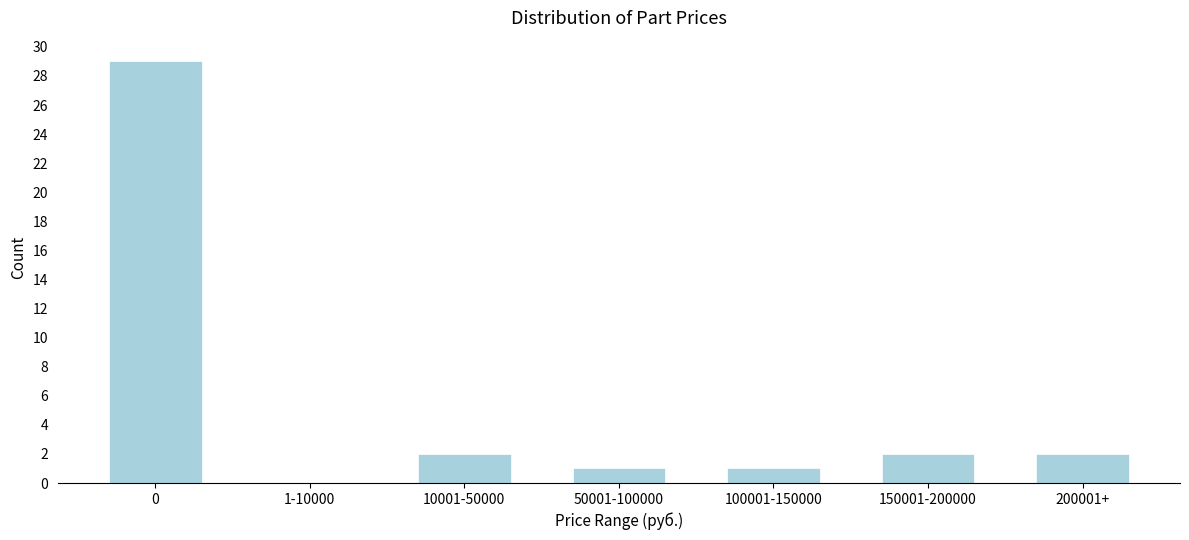

Reading right to left, extract all data points from this chart.

200001+=2	150001-200000=2	100001-150000=1	50001-100000=1	10001-50000=2	1-10000=0	0=29